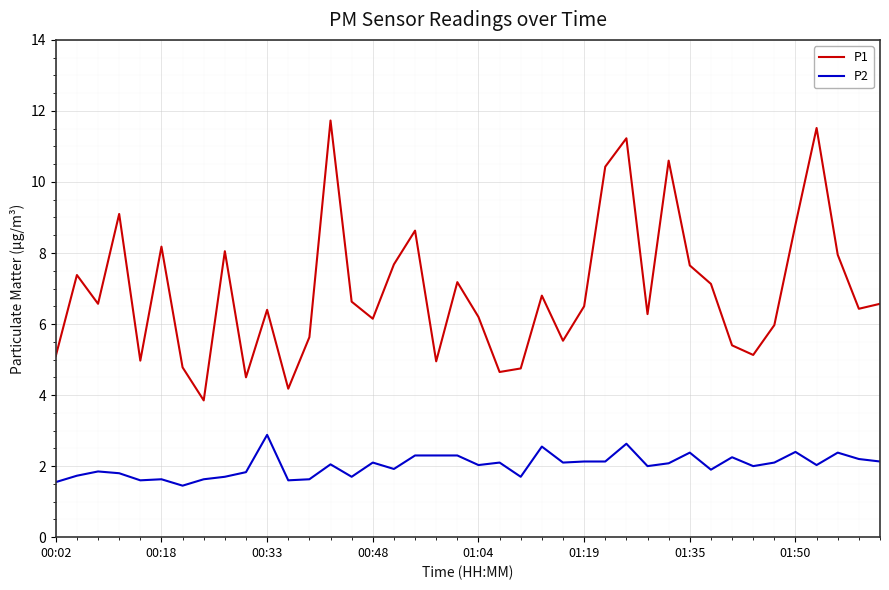

List the series in order of their overall mean, highest first.

P1, P2